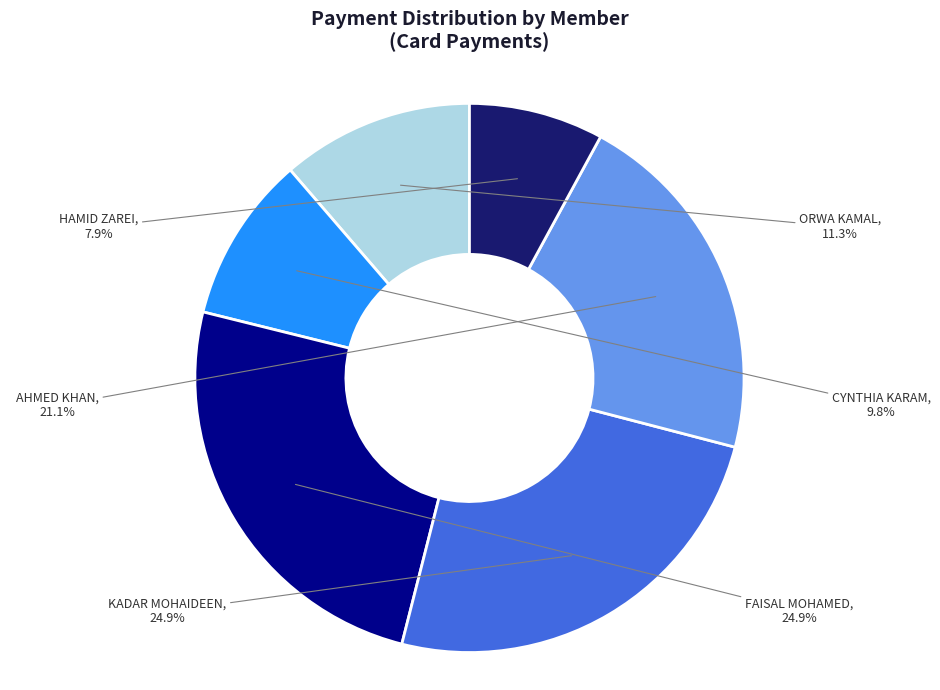

Is there a majority slice in this chart?

No